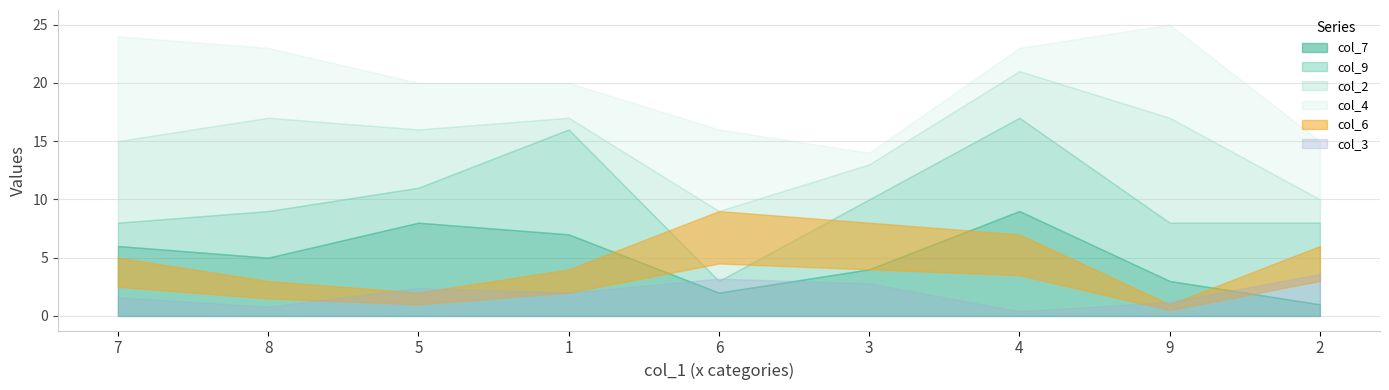

The value of col_6 at 8 is 3. True or false?

True